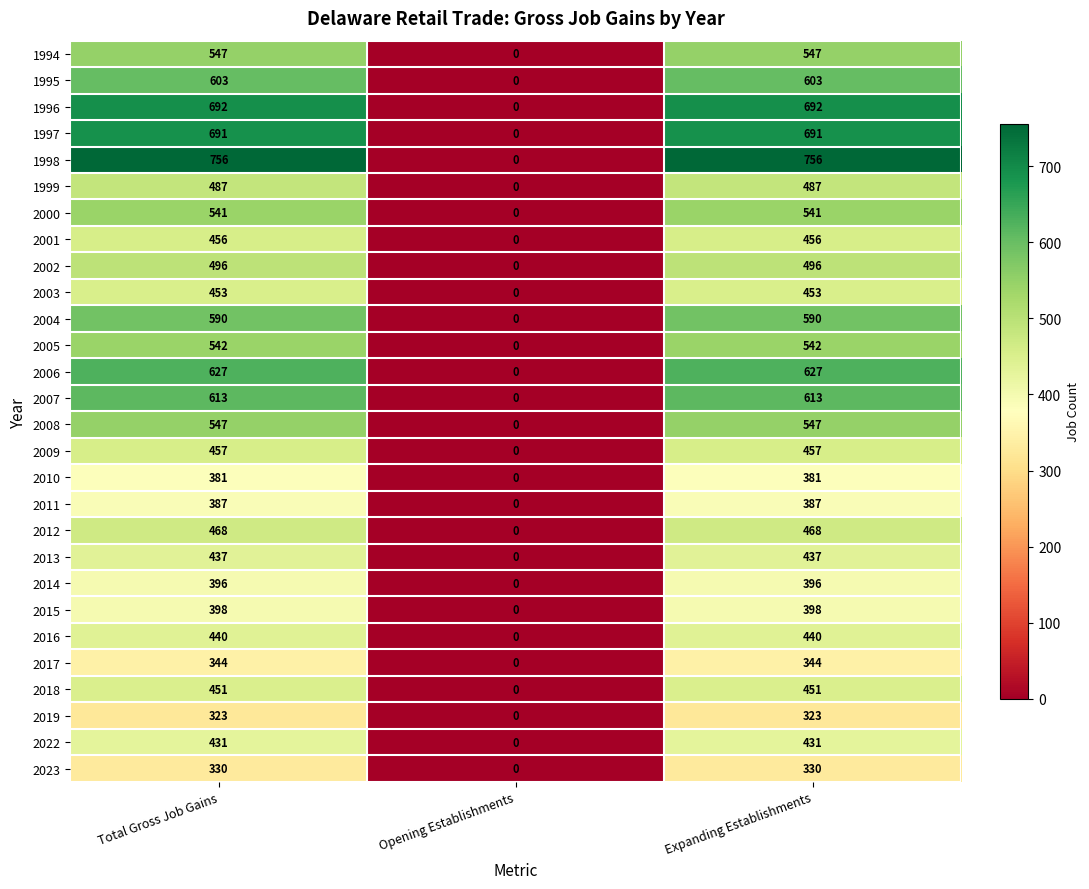

How many 2013 values are between 0 and 437?

3